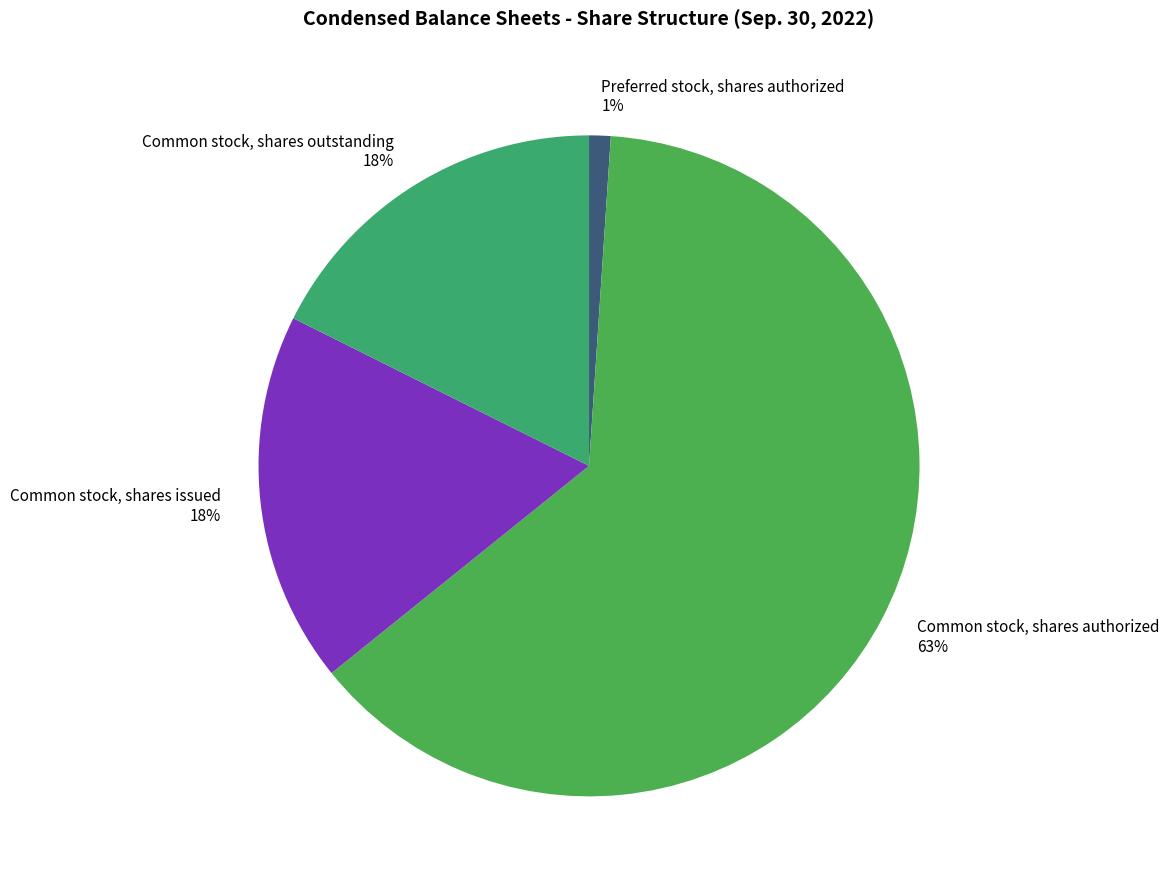

Which category accounts for the majority?

Common stock, shares authorized